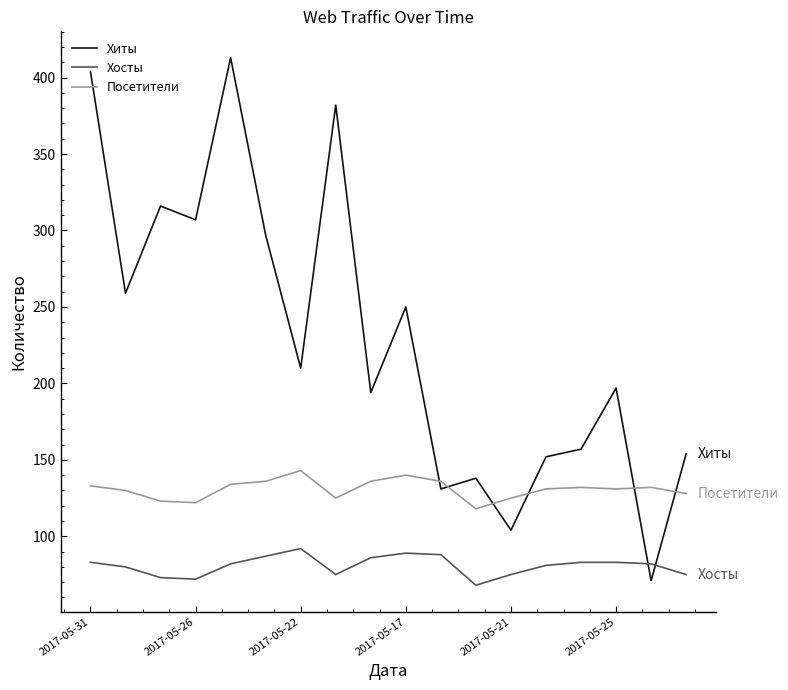

Which series has the largest total across all categories?

Хиты